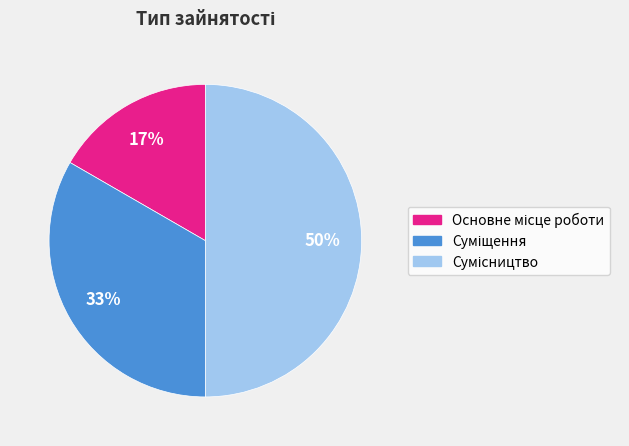

To the nearest percent, what is the difference between the largest and smallest slice percentages?

33%